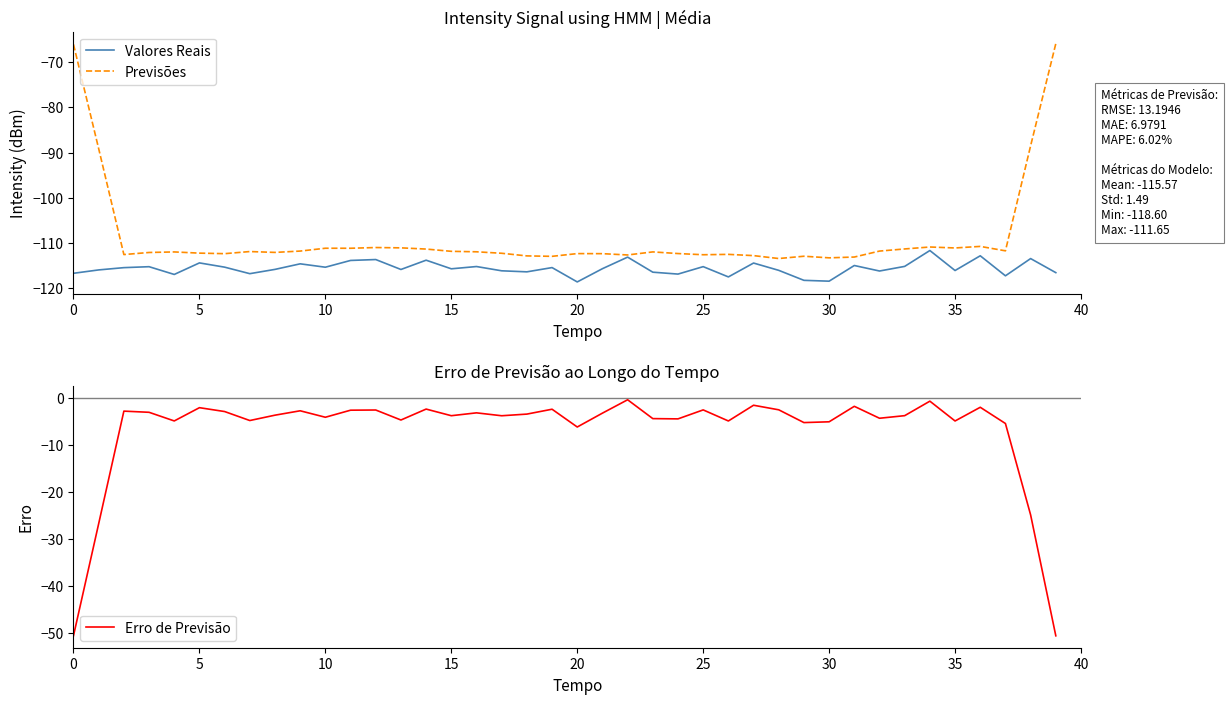

What is the minimum value for Erro de Previsão?

-50.6